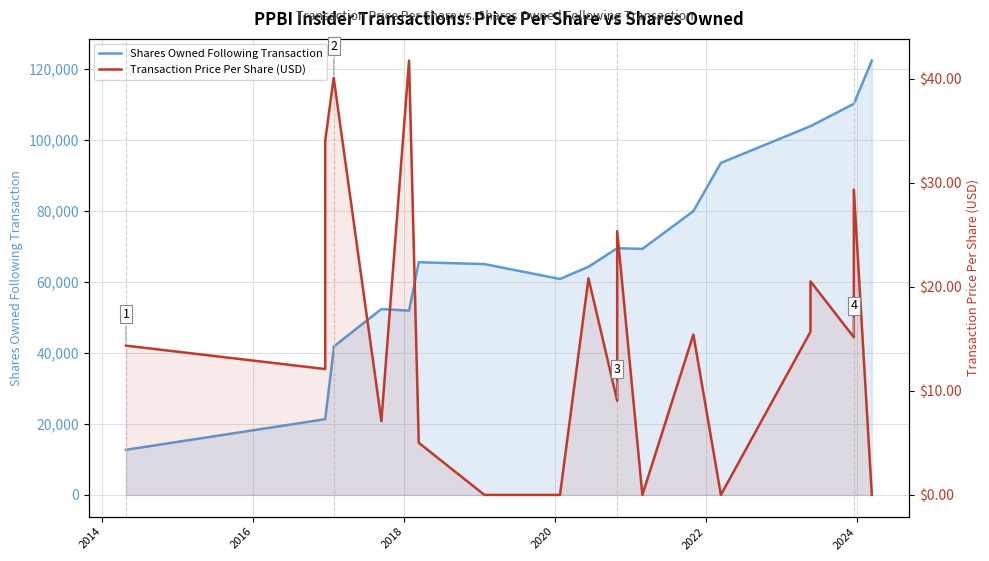

How many interior local peaks does the Shares Owned Following Transaction series have?

2